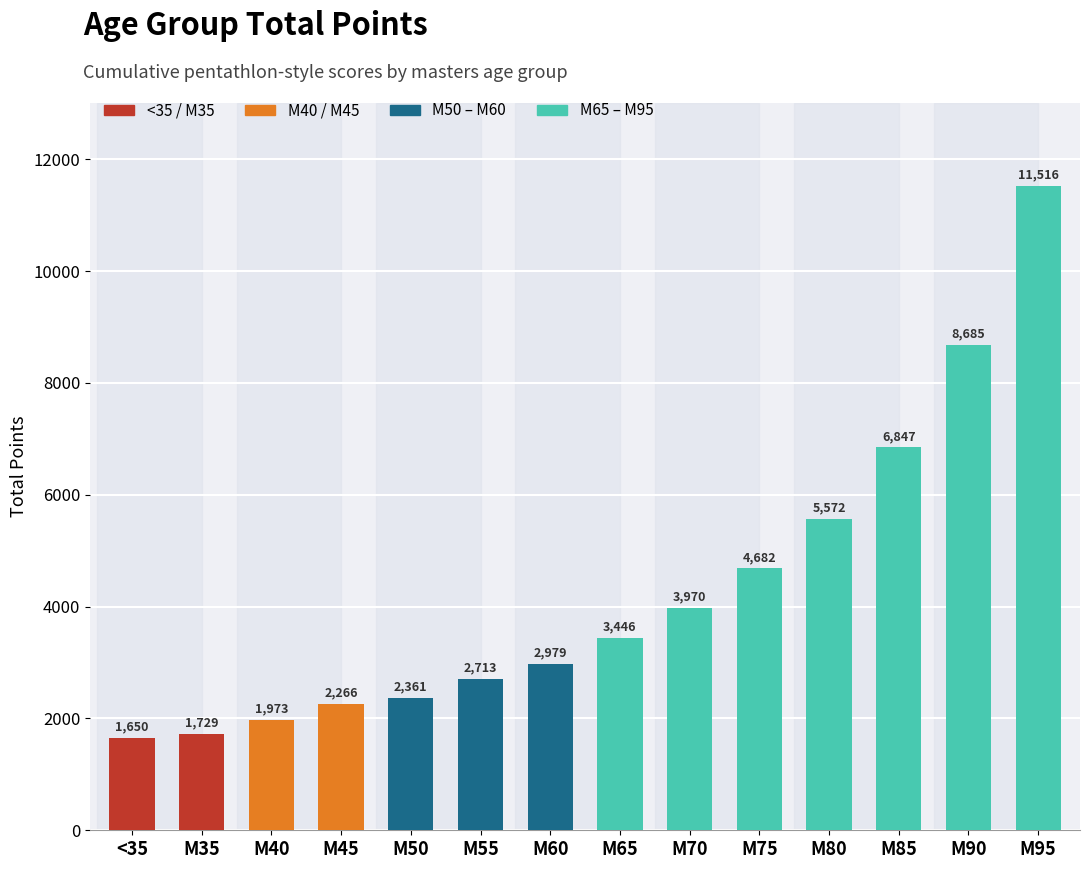

List the labels in order of value, largest first.

M95, M90, M85, M80, M75, M70, M65, M60, M55, M50, M45, M40, M35, <35